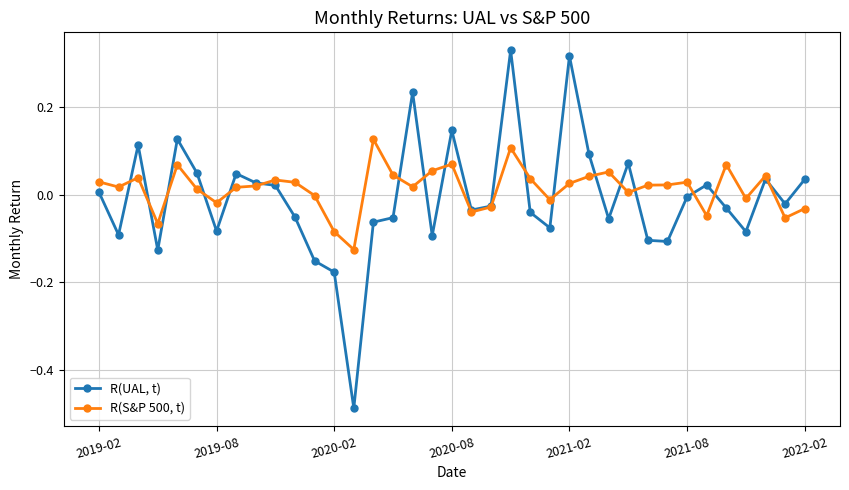

How many lines are shown in the chart?

2